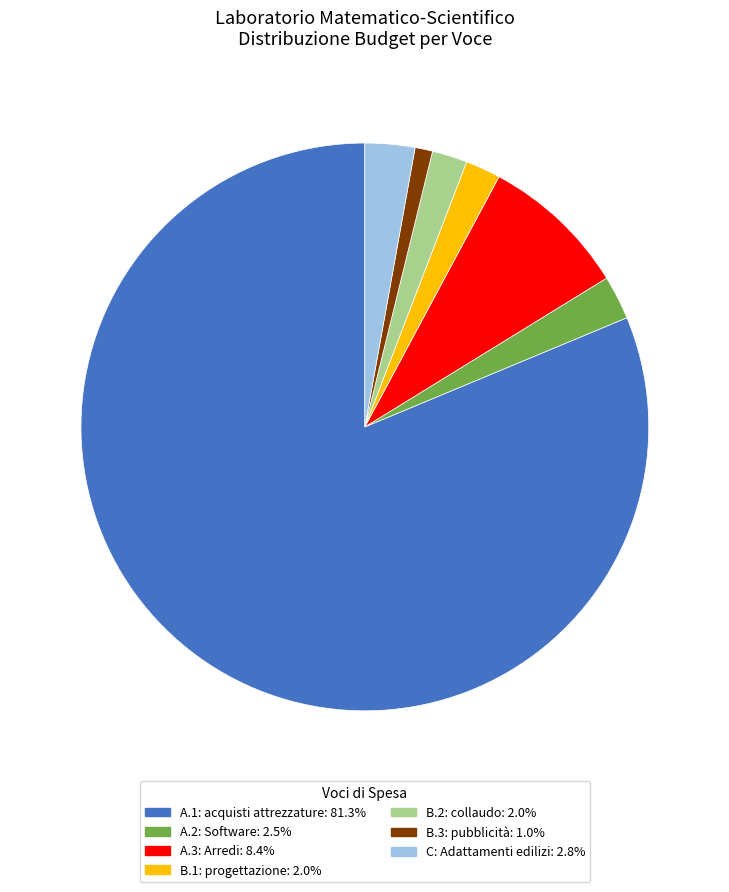

Count the number of slices in the pie.

7